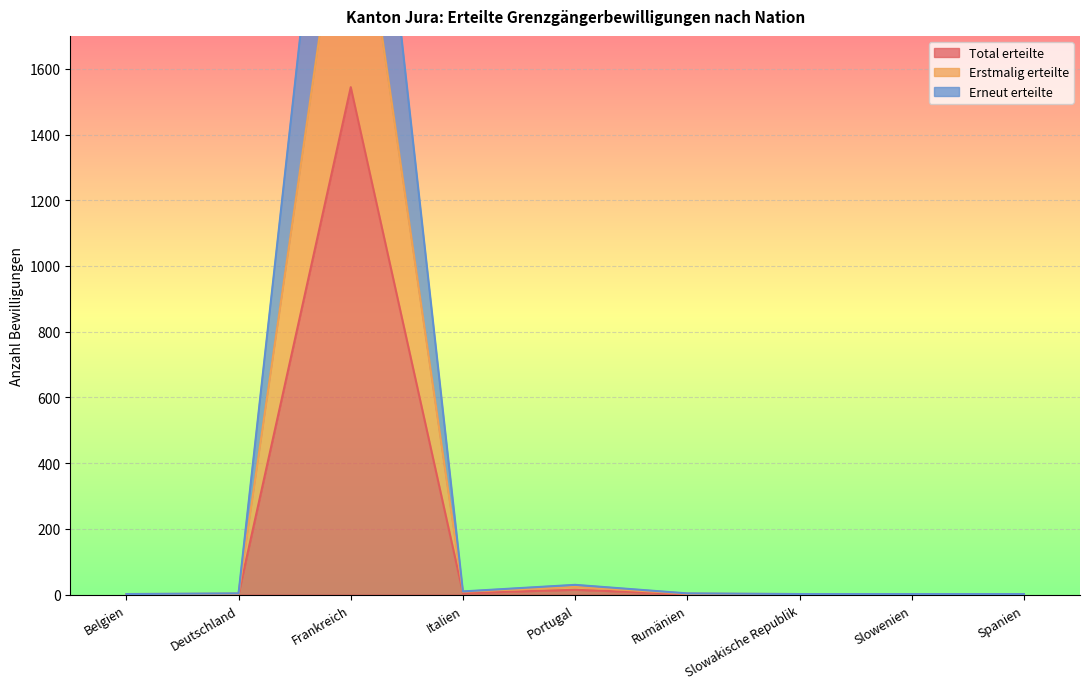

The value of Total erteilte at Deutschland is 2. True or false?

True